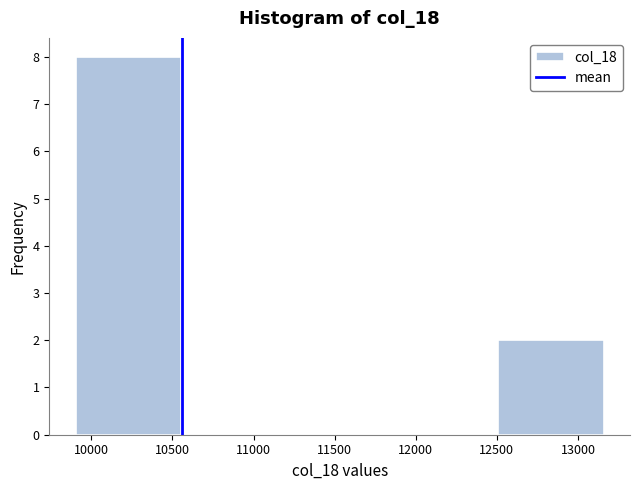

What is the height of the bar covering 9900 to 10550 on the x-axis? Neither the bar edges nor the heights are printed on the chart, so give them approximately, as read against the axes.

8